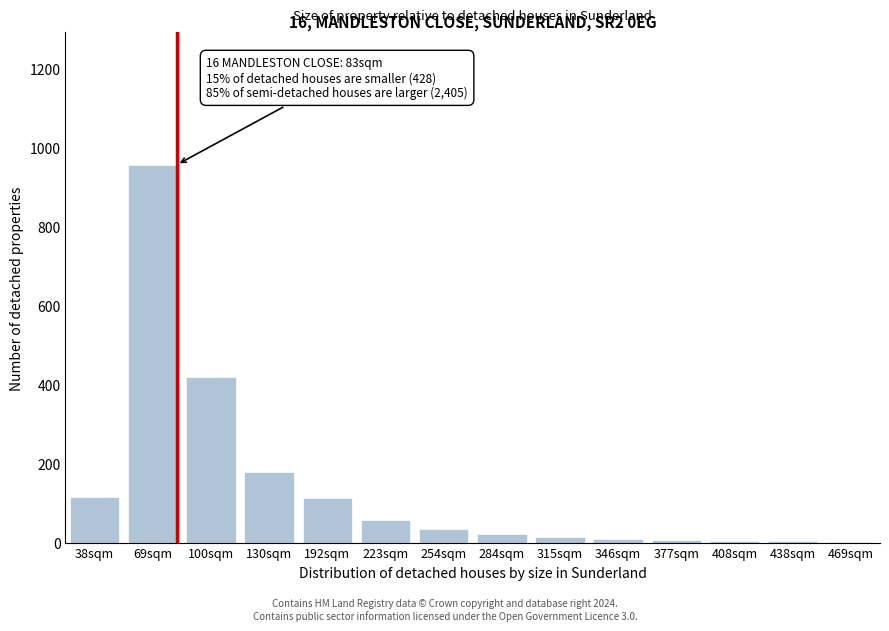

What is the change in value from 69sqm to 192sqm?

-844